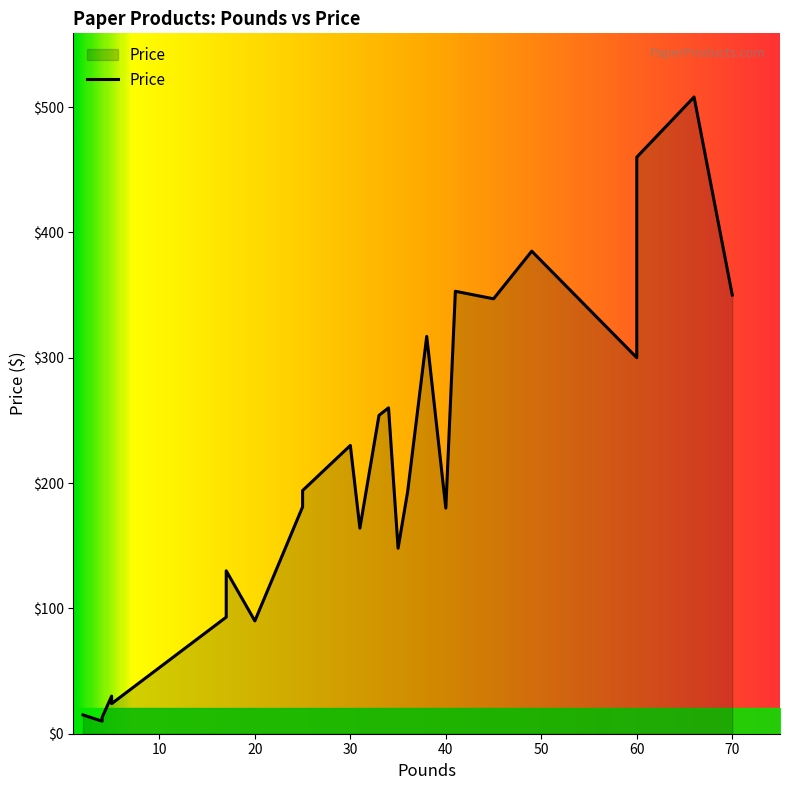

What is the difference between the values at 35 and 34?

112